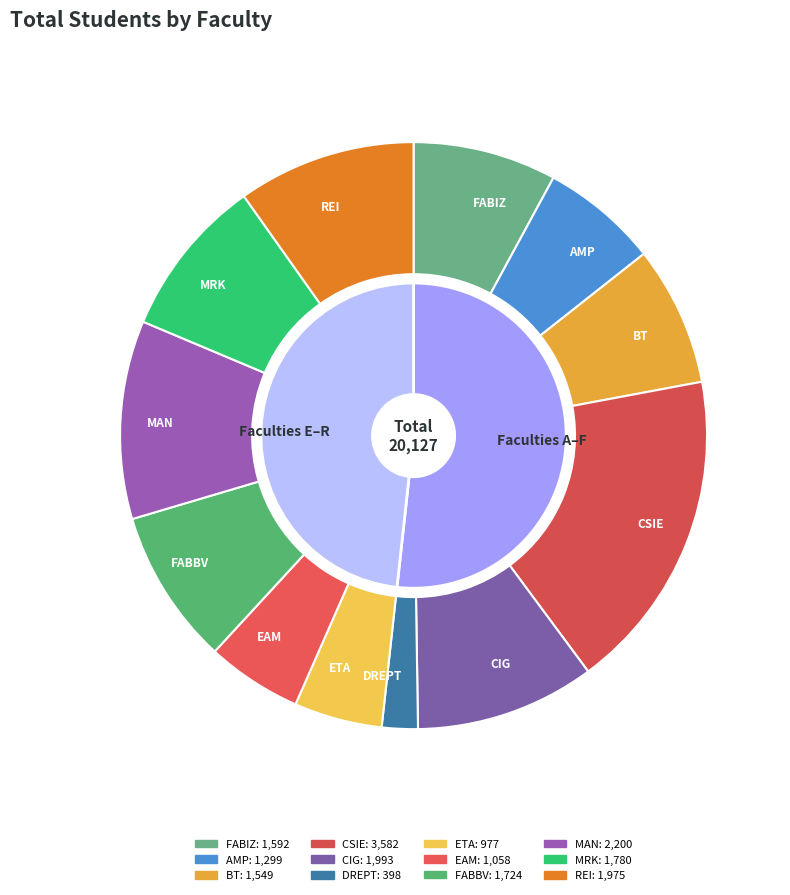

To the nearest percent, what is the combined percentage of REI and MAN?

21%